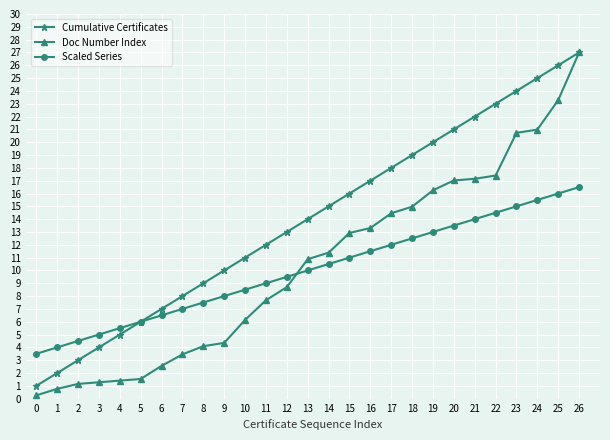

True or false: Doc Number Index and Scaled Series intersect in this chart.

True